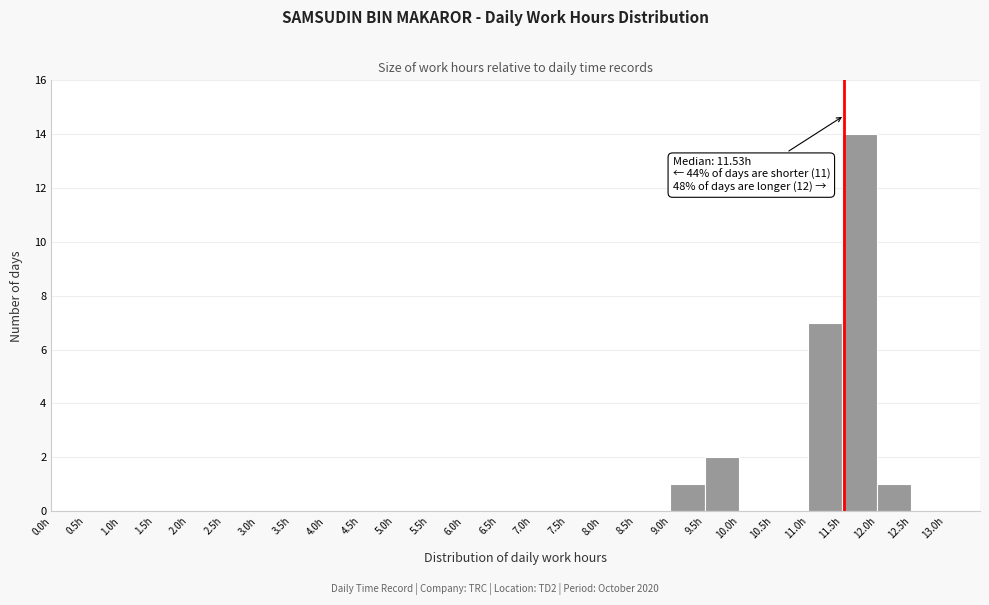

Over which range of the x-axis is the bar tallest?

11.5 to 12.0